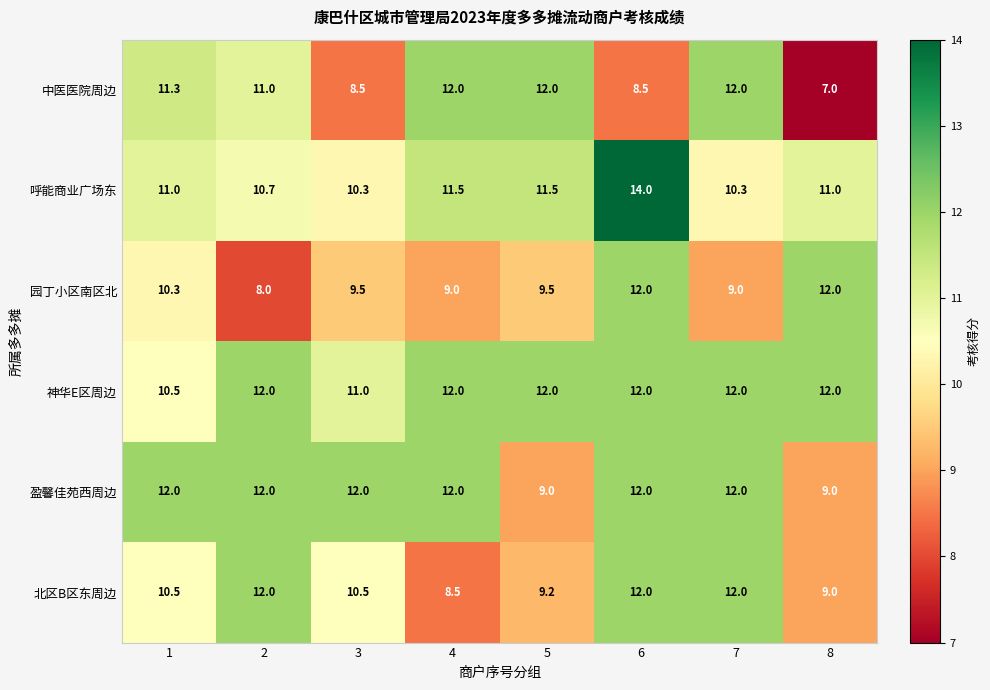

What is the spread (max minus min) of values at 1?

1.7